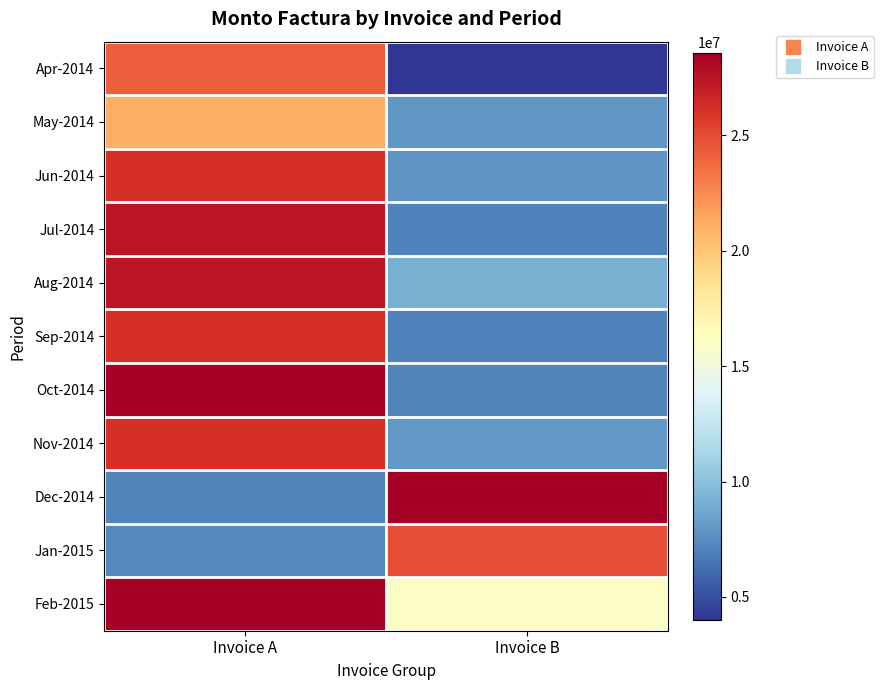

Reading left to right, transcribe all the data shown in this chart.

Apr-2014: Invoice A=24219000	Invoice B=4004000
May-2014: Invoice A=21060000	Invoice B=7988000
Jun-2014: Invoice A=26103000	Invoice B=7885000
Jul-2014: Invoice A=27346000	Invoice B=7128000
Aug-2014: Invoice A=27346000	Invoice B=9105000
Sep-2014: Invoice A=26103000	Invoice B=6998000
Oct-2014: Invoice A=28589000	Invoice B=7258000
Nov-2014: Invoice A=26103000	Invoice B=8065000
Dec-2014: Invoice A=7258000	Invoice B=28589000
Jan-2015: Invoice A=7433000	Invoice B=24860000
Feb-2015: Invoice A=28589000	Invoice B=16076000